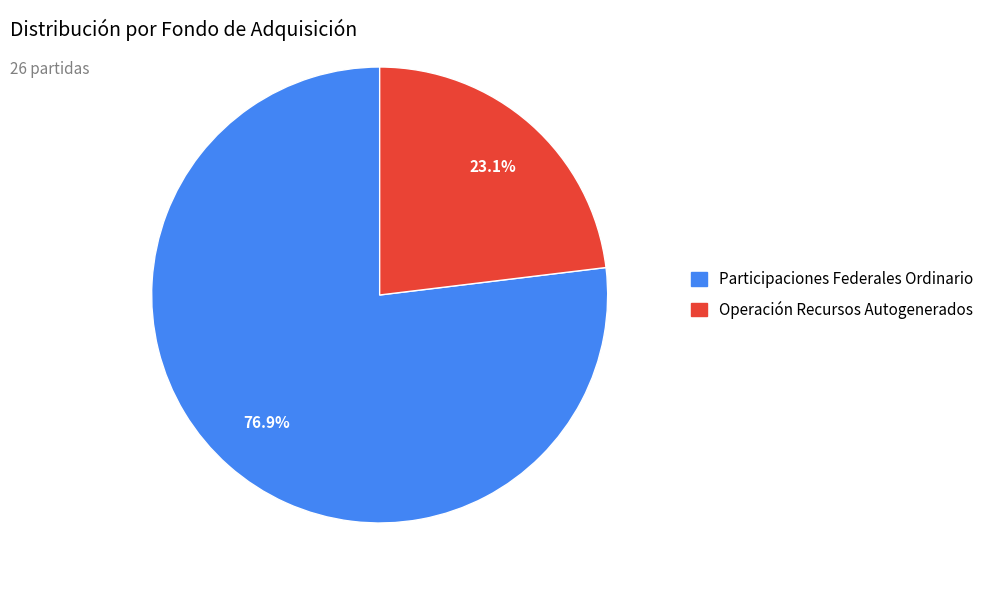

Between Operación Recursos Autogenerados and Participaciones Federales Ordinario, which is larger?

Participaciones Federales Ordinario